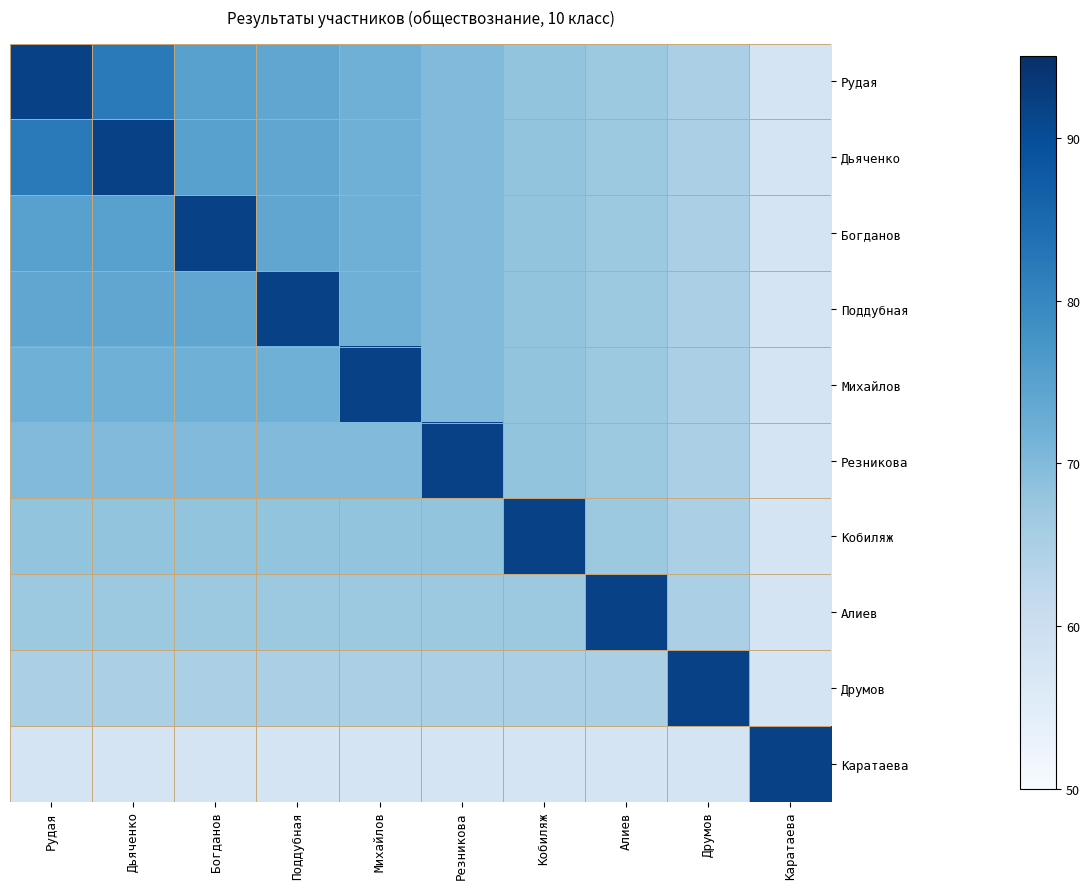

Which has a higher value, Каратаева or Резникова?

Резникова